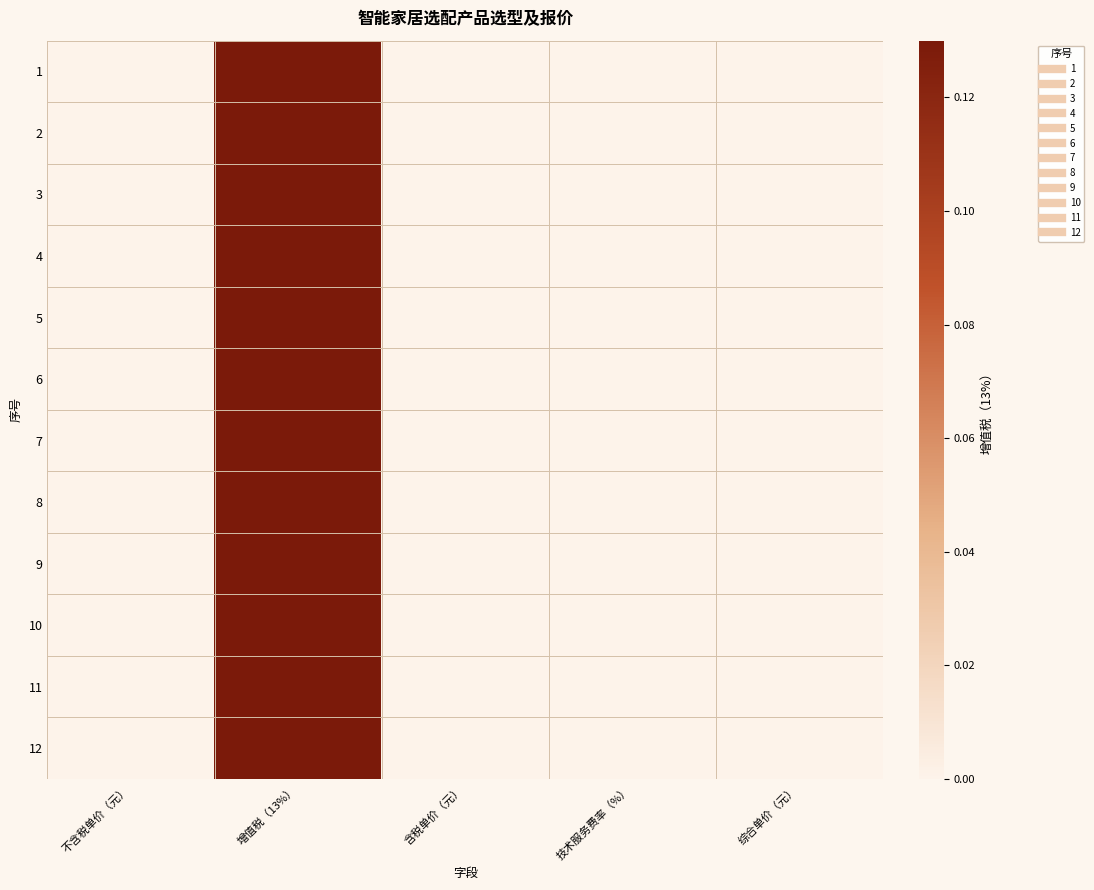

How many distinct data groups are displayed?

12